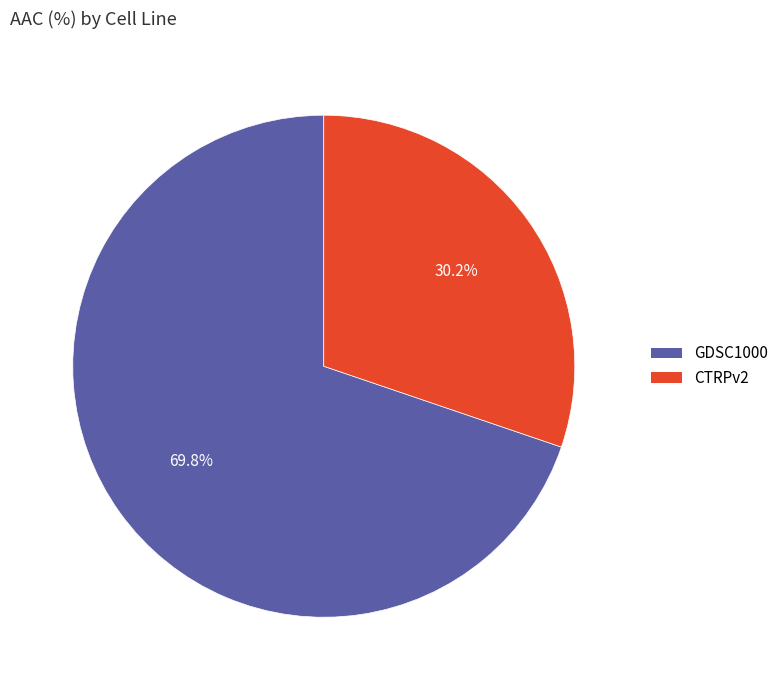

Which category has the smallest portion of the pie?

CTRPv2